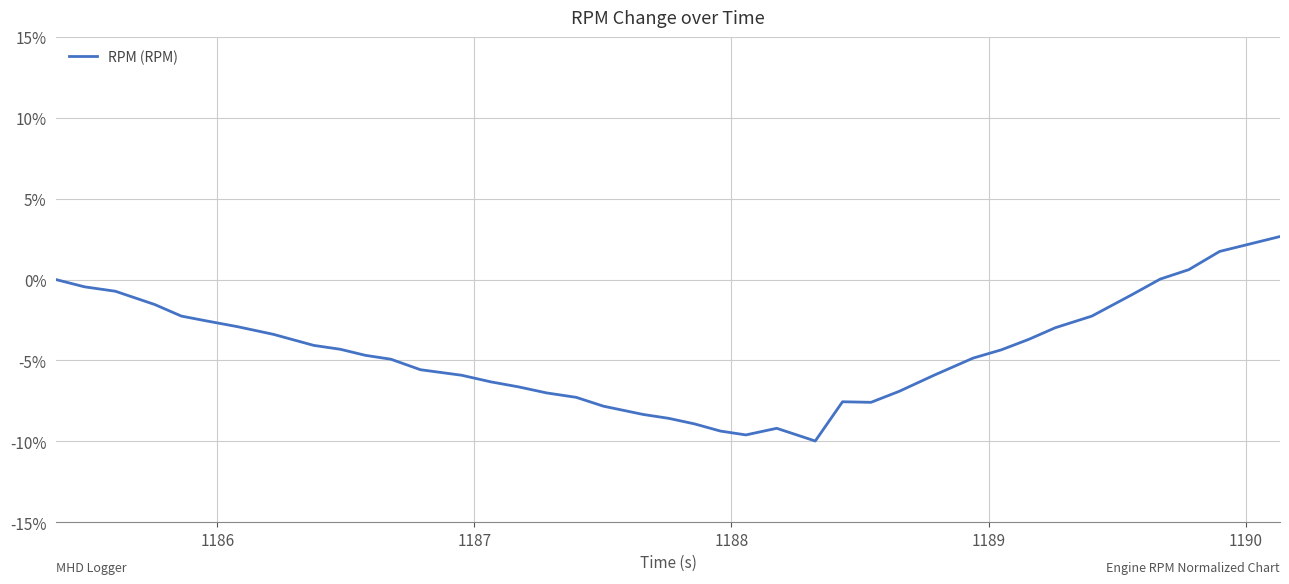

What is the greatest value displayed?

2.7